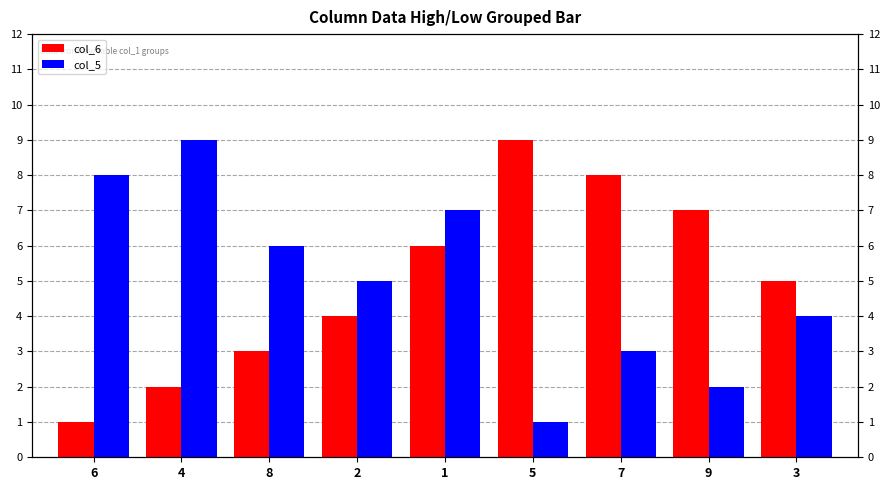

What is the sum of the col_5 values at 6 and 5?

9